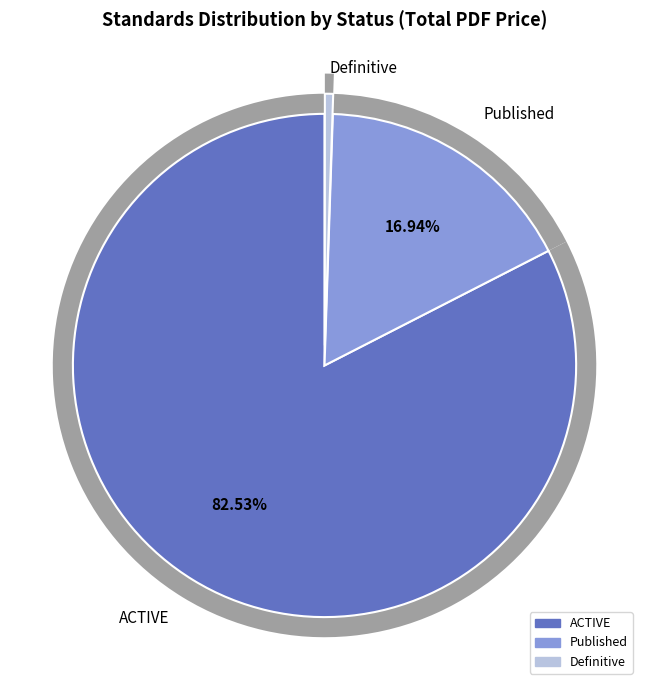

The Published slice represents 1% of the pie. True or false?

False